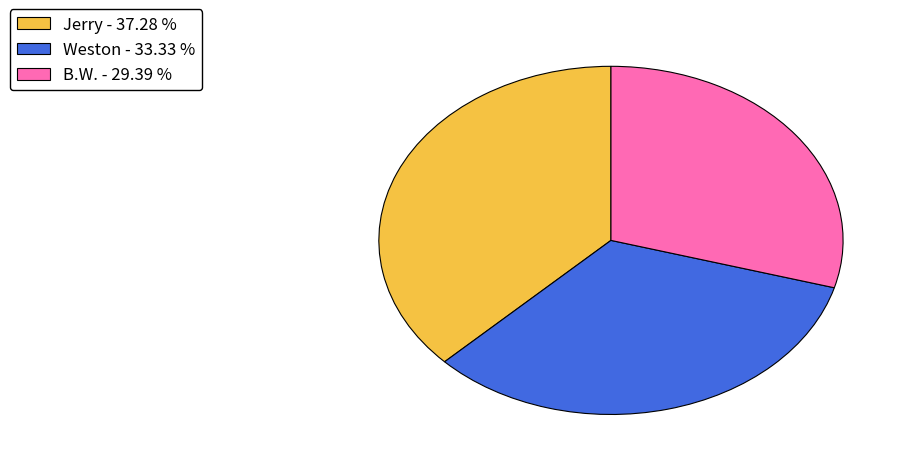

Which category has the biggest portion of the pie?

Jerry